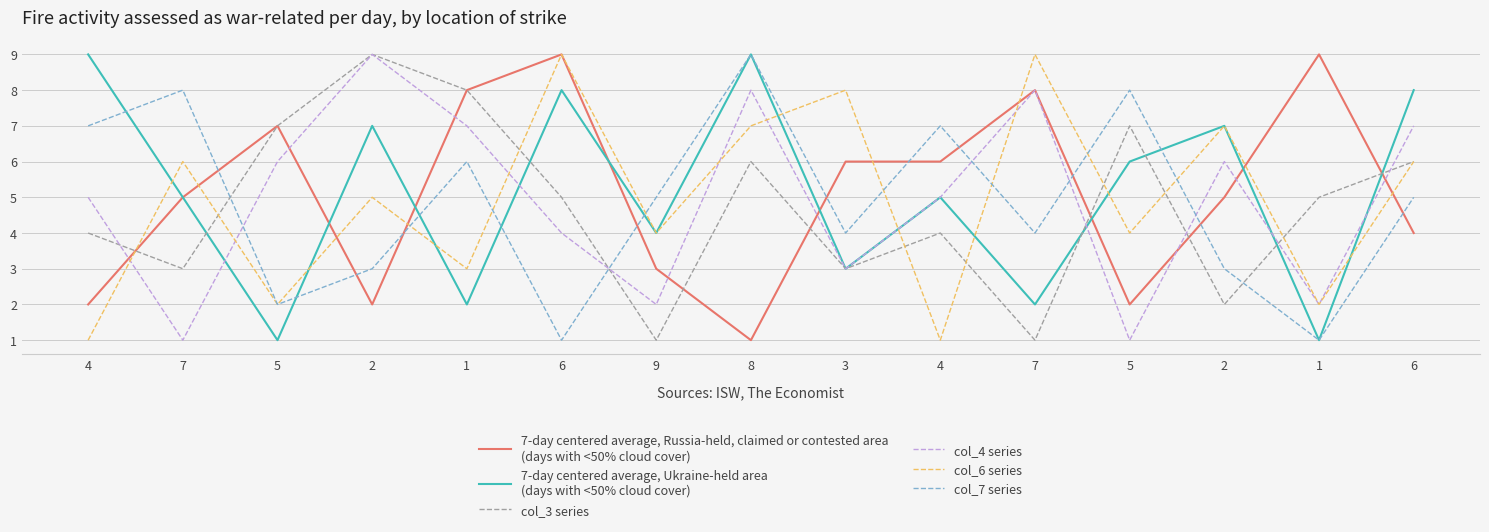

Does the chart display data point markers on the line(s)?

No